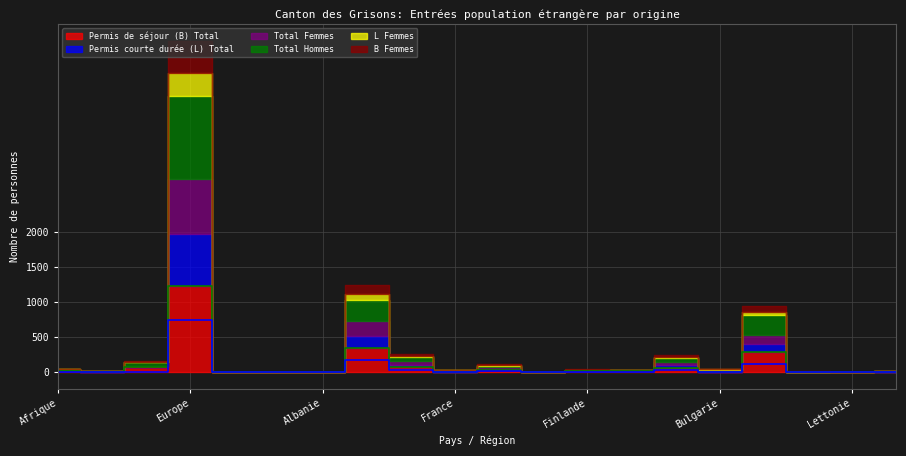

At which label does Permis de séjour (B) Total reach its minimum?

Provenance inconnue